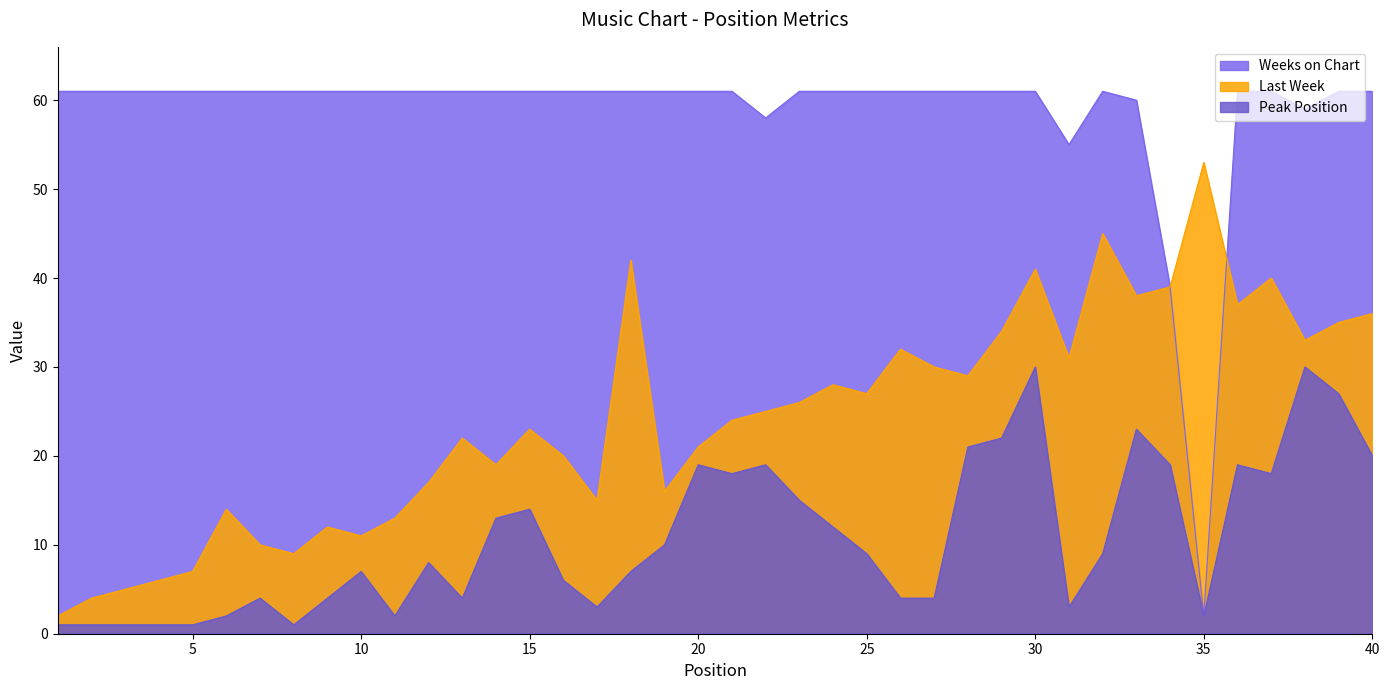

True or false: Peak Position and Last Week cross at least once.

False